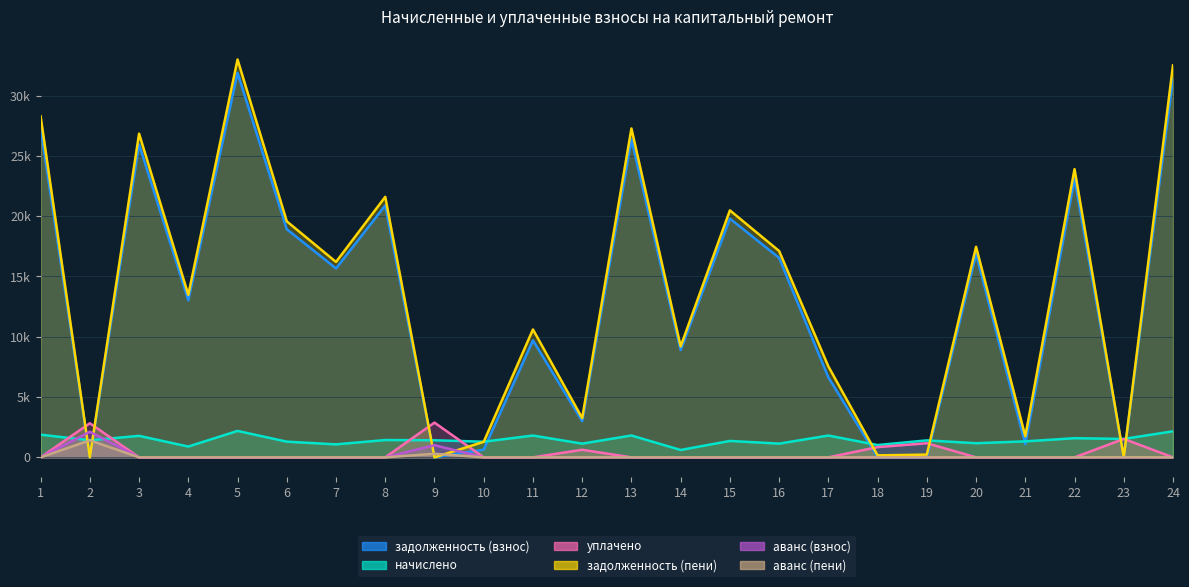

At how many categories does at least one series exceed 24452?

5